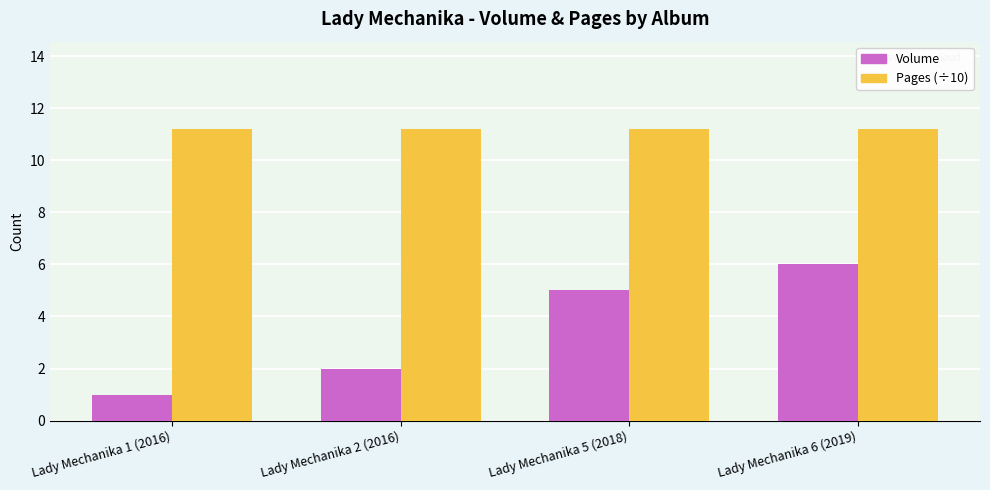

Reading left to right, extract all data points from this chart.

Volume: 1.0	2.0	5.0	6.0
Pages (÷10): 11.2	11.2	11.2	11.2